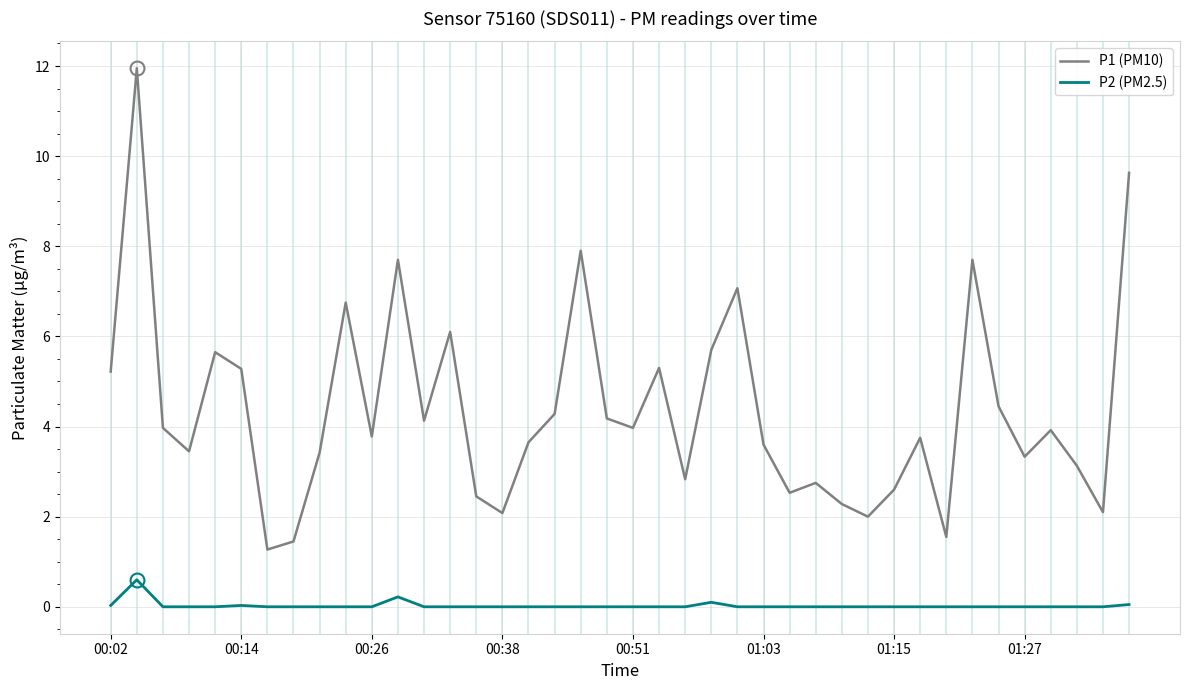

How many distinct data groups are displayed?

2